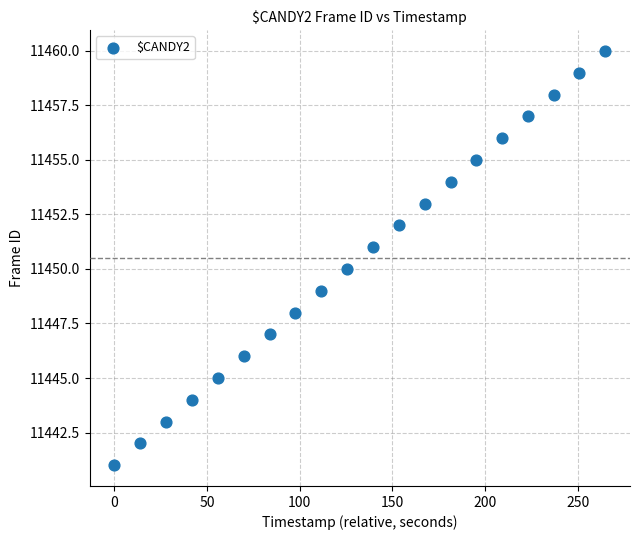

What is the range of Y values (max minus min)?

19